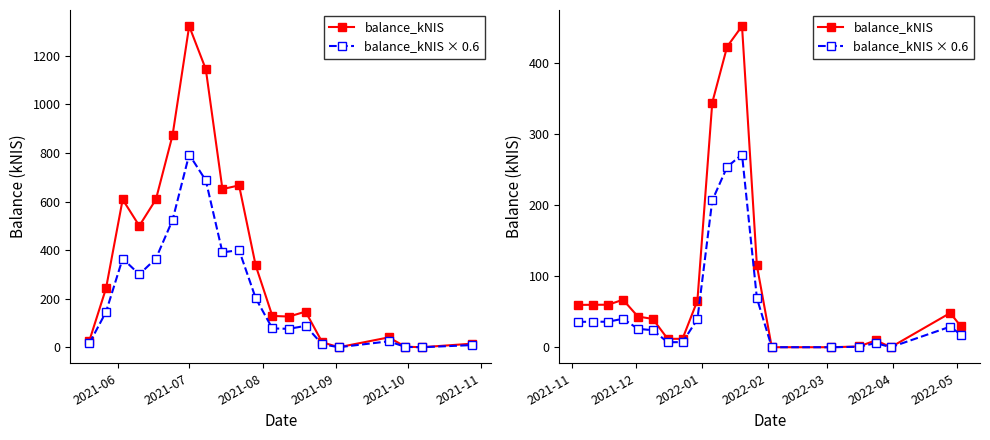

What are all the series names shown in the legend?

balance_kNIS, balance_kNIS × 0.6